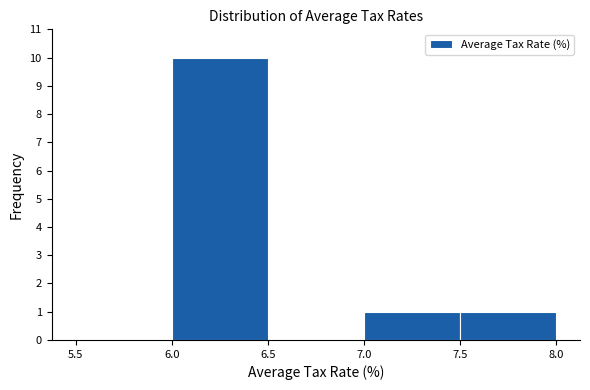

Reading left to right, transcribe this chart: for each bar, give the range it covers on the x-axis and its height. The values are not printed on the chart, so give them approximately, as read against the axis.

5.5 to 6.0: 0
6.0 to 6.5: 10
6.5 to 7.0: 0
7.0 to 7.5: 1
7.5 to 8.0: 1